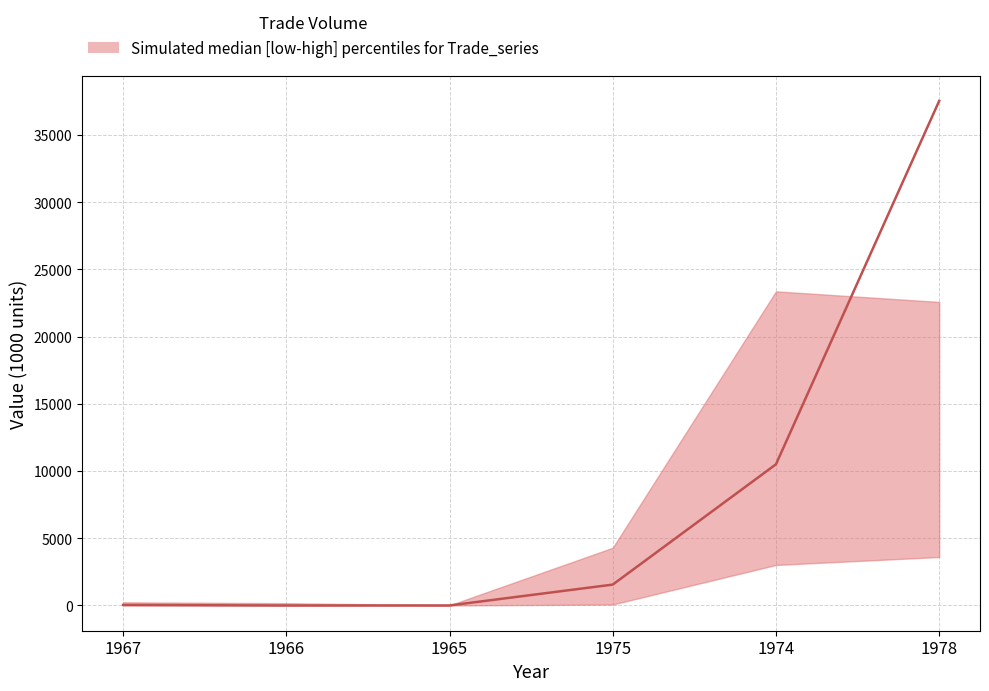

How many data points are above 1554?

2